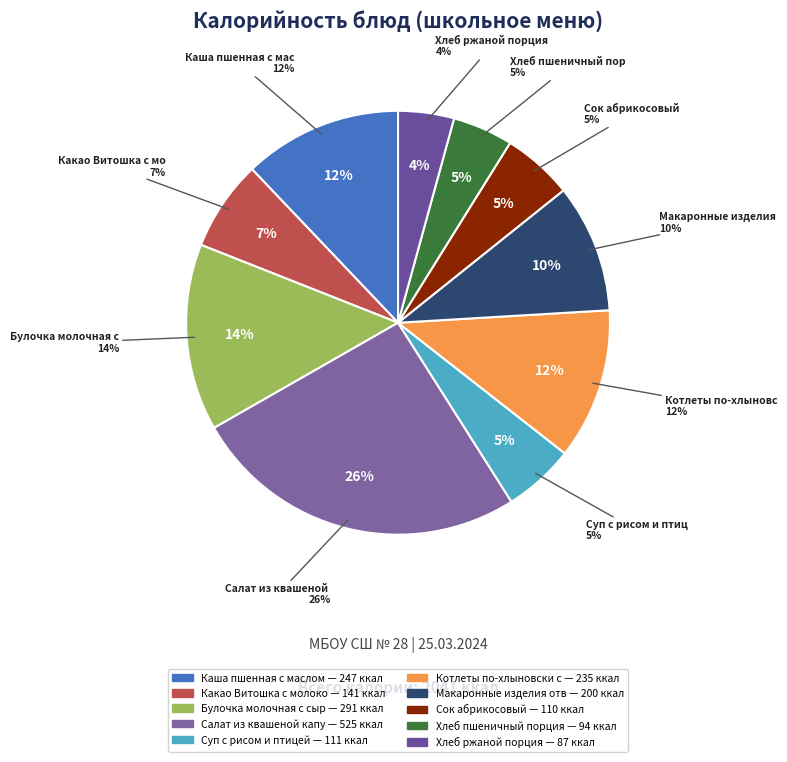

Is the sum of Хлеб ржаной порция and Хлеб пшеничный порция greater than half?

No